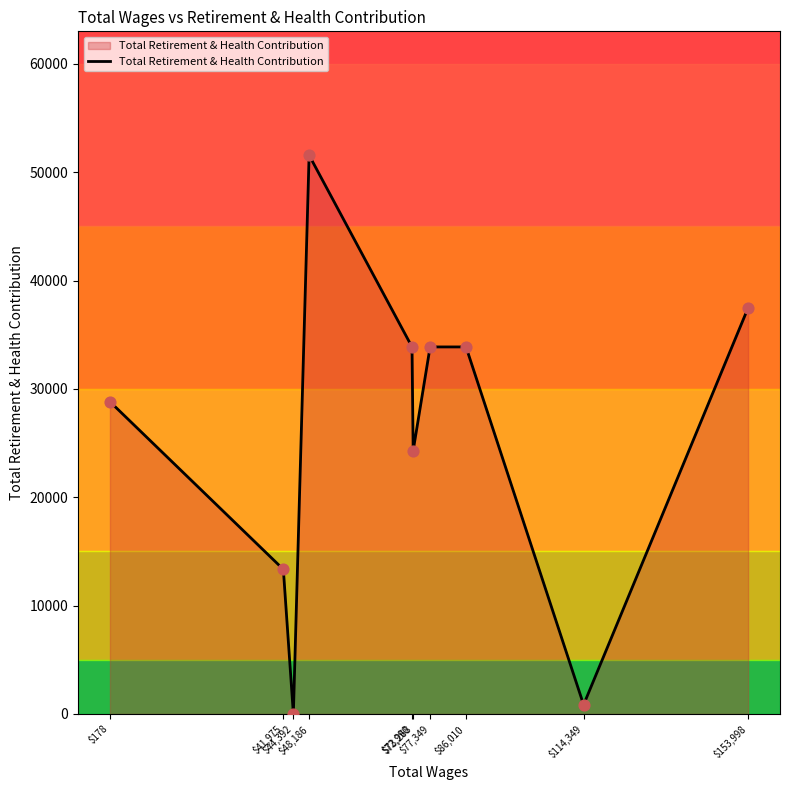

What is the ratio of the value at $73,268 to the value at $77,349?

0.7